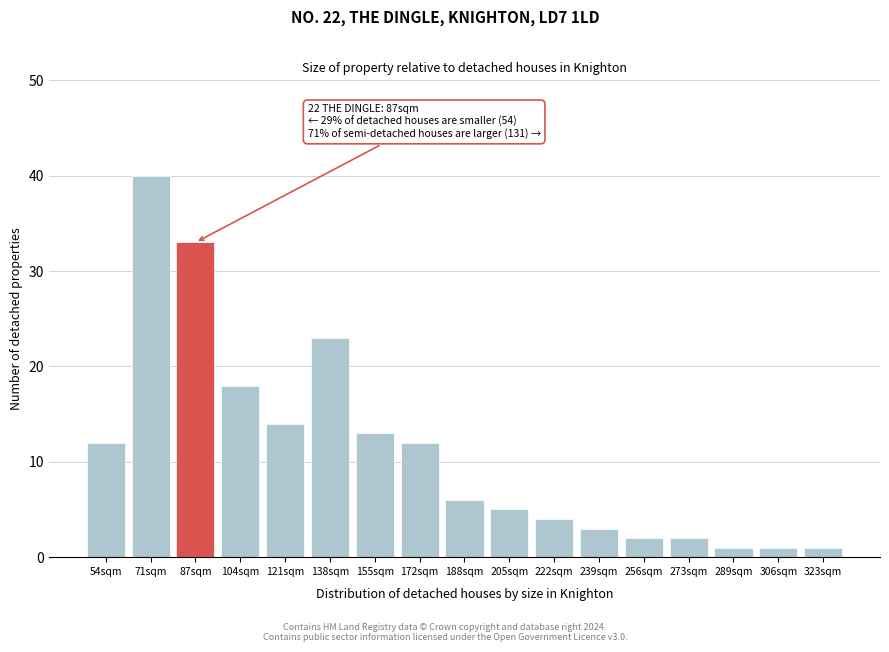

Reading left to right, extract all data points from this chart.

12	40	33	18	14	23	13	12	6	5	4	3	2	2	1	1	1